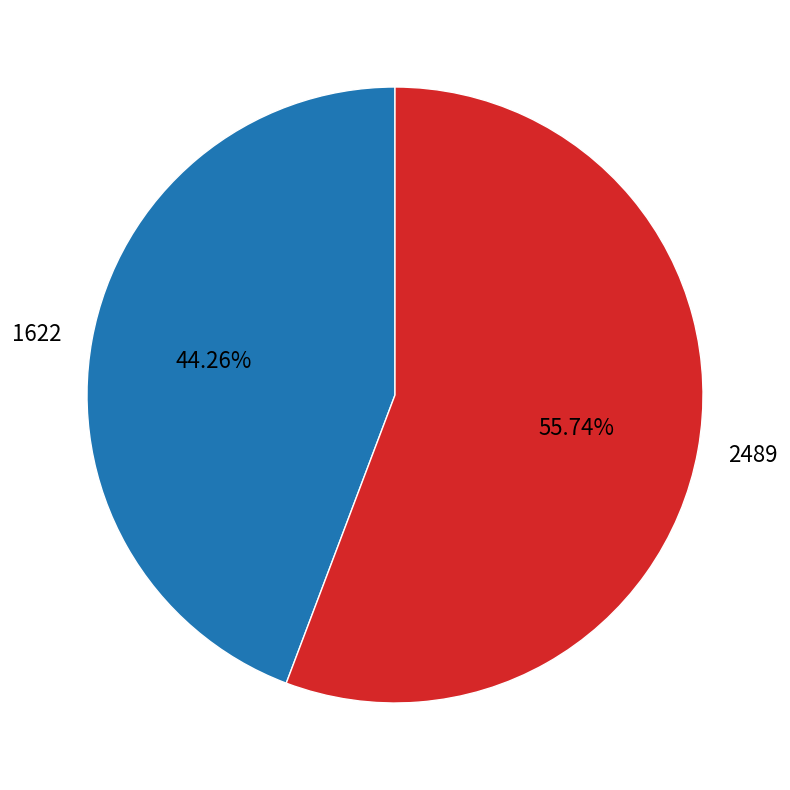

Does 2489 represent more than half of the total?

Yes